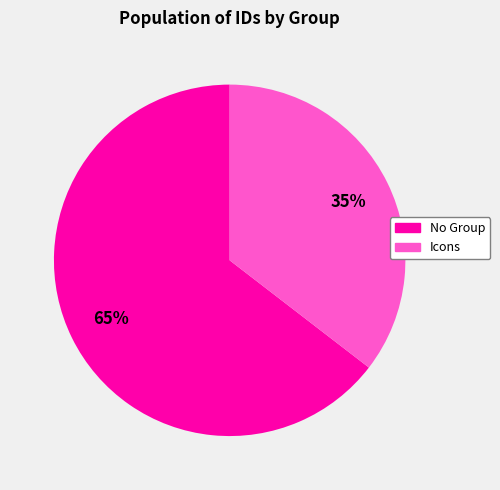

Rank the categories by value from lowest to highest.

Icons, No Group